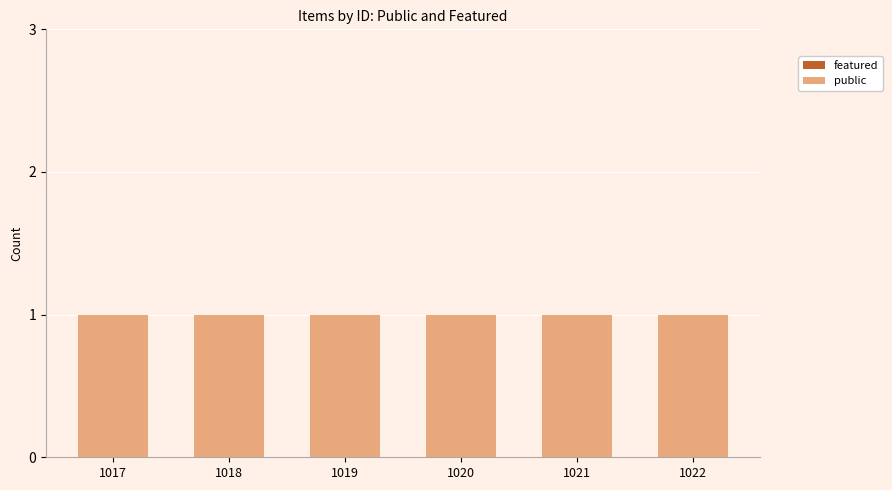

Which label corresponds to the largest value in the chart?

1017